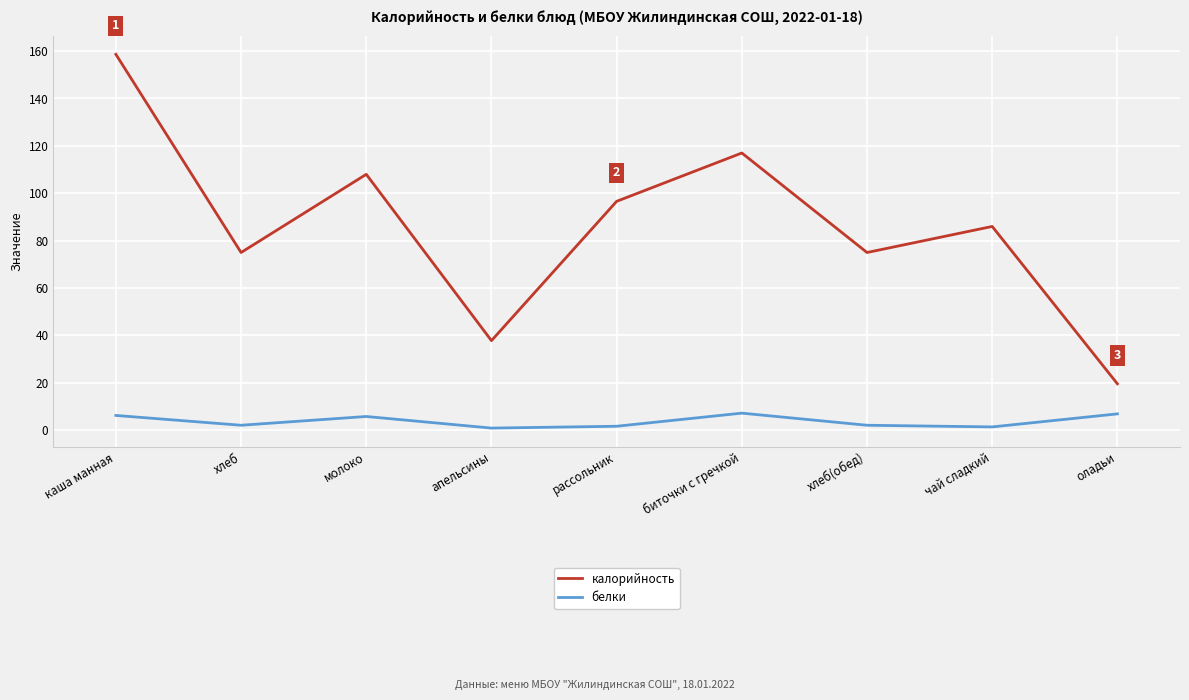

The калорийность series shows 86.0 at чай сладкий. True or false?

True